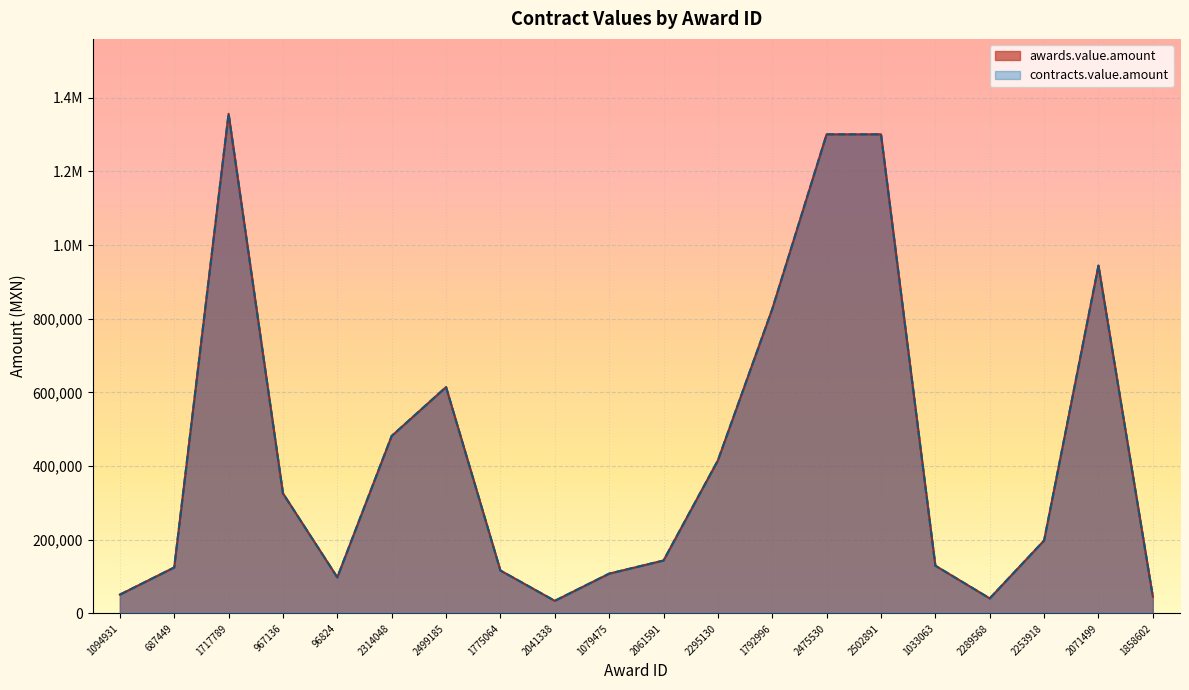

True or false: contracts.value.amount and awards.value.amount intersect in this chart.

False